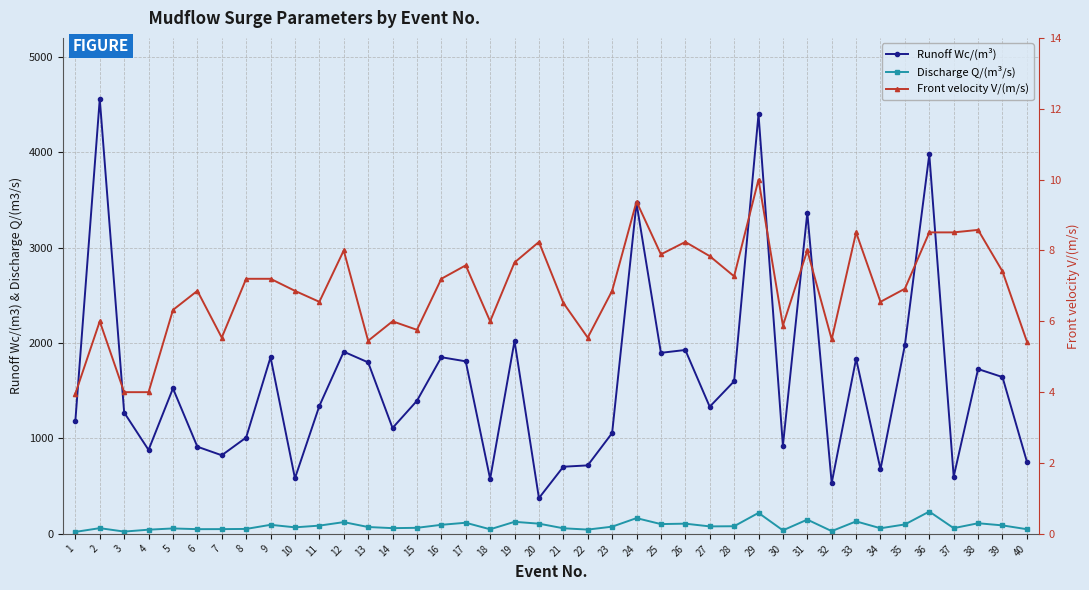

Is it true that Front velocity V/(m/s) equals 6.3 at 5?

True